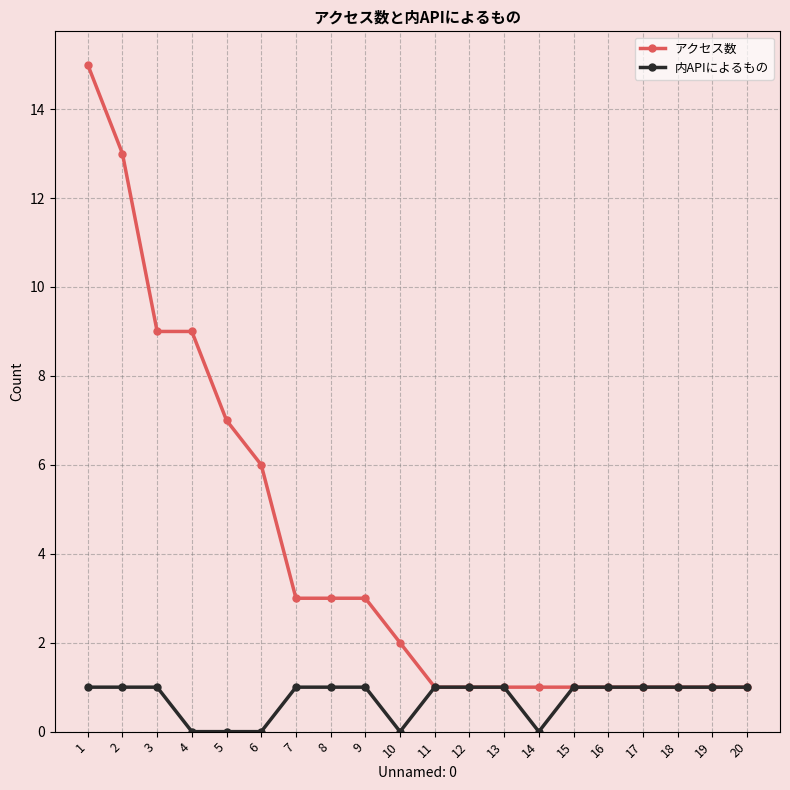

Which series has the largest total across all categories?

アクセス数